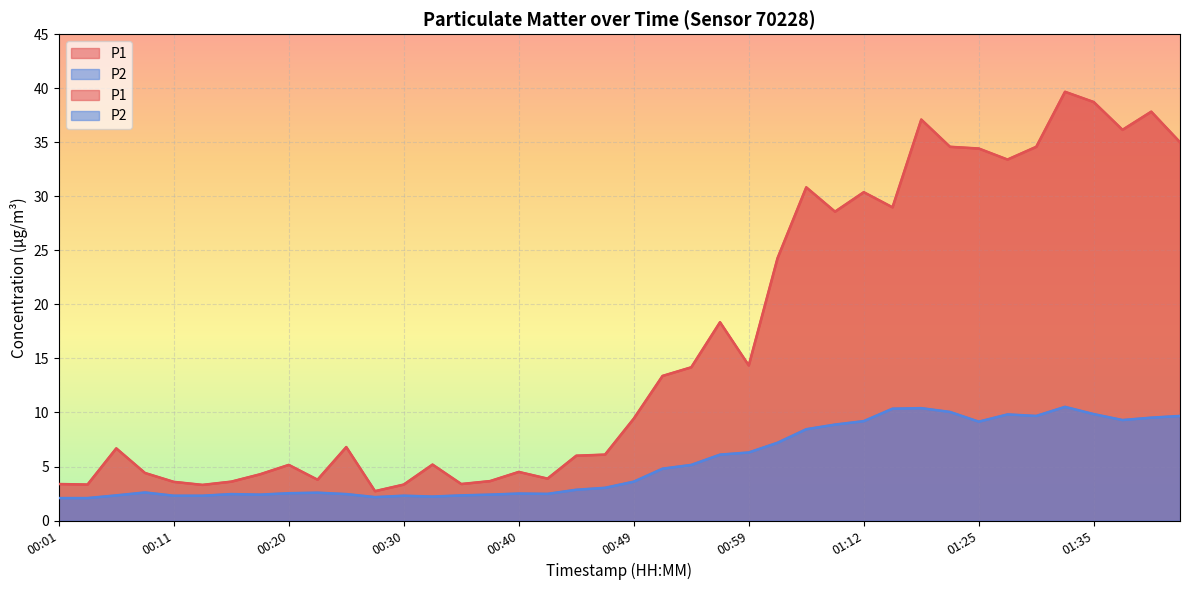

What is the sum of the P2 values at 01:15 and 00:23?

12.9